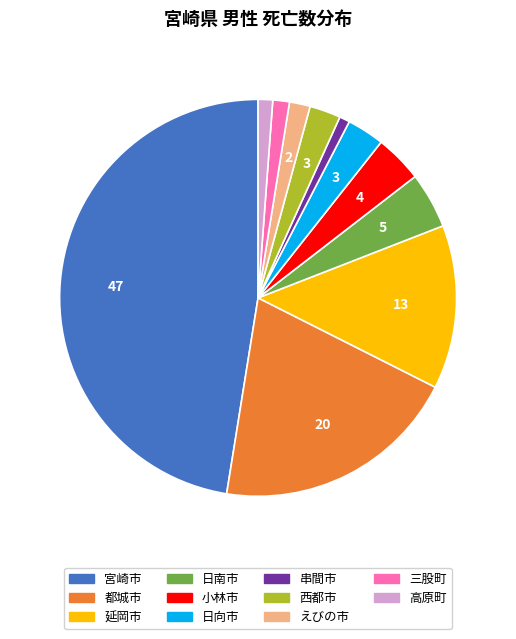

Is it true that 都城市 is 20% of the pie?

True